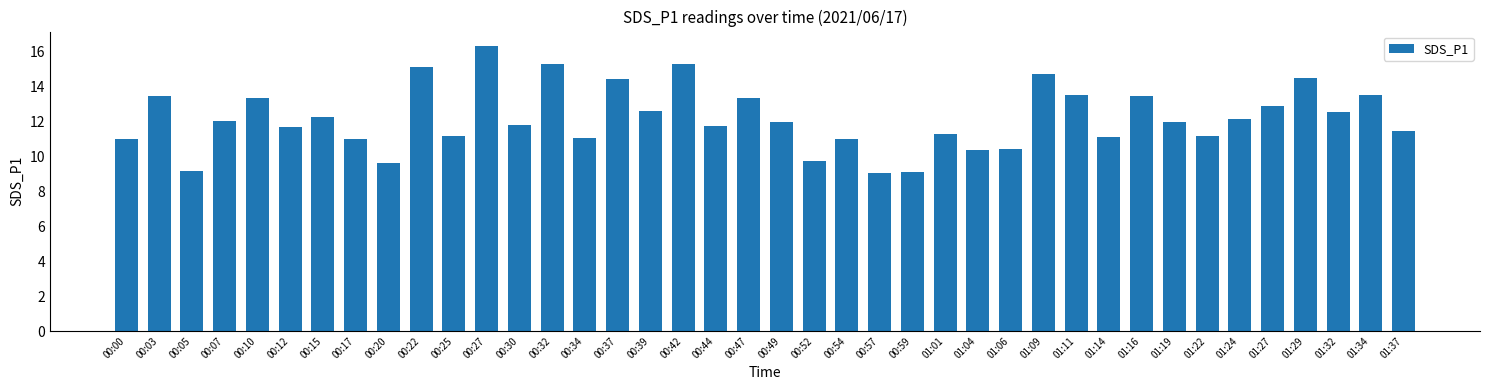

Approximately how many times larger is the value at 01:01 compared to 00:05?

1.2